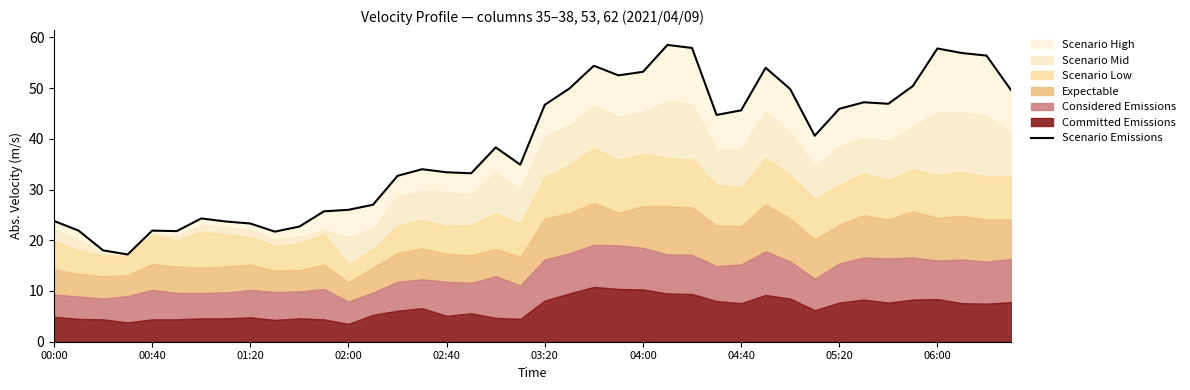

What is the sum of the values at 33 and 37?

104.1